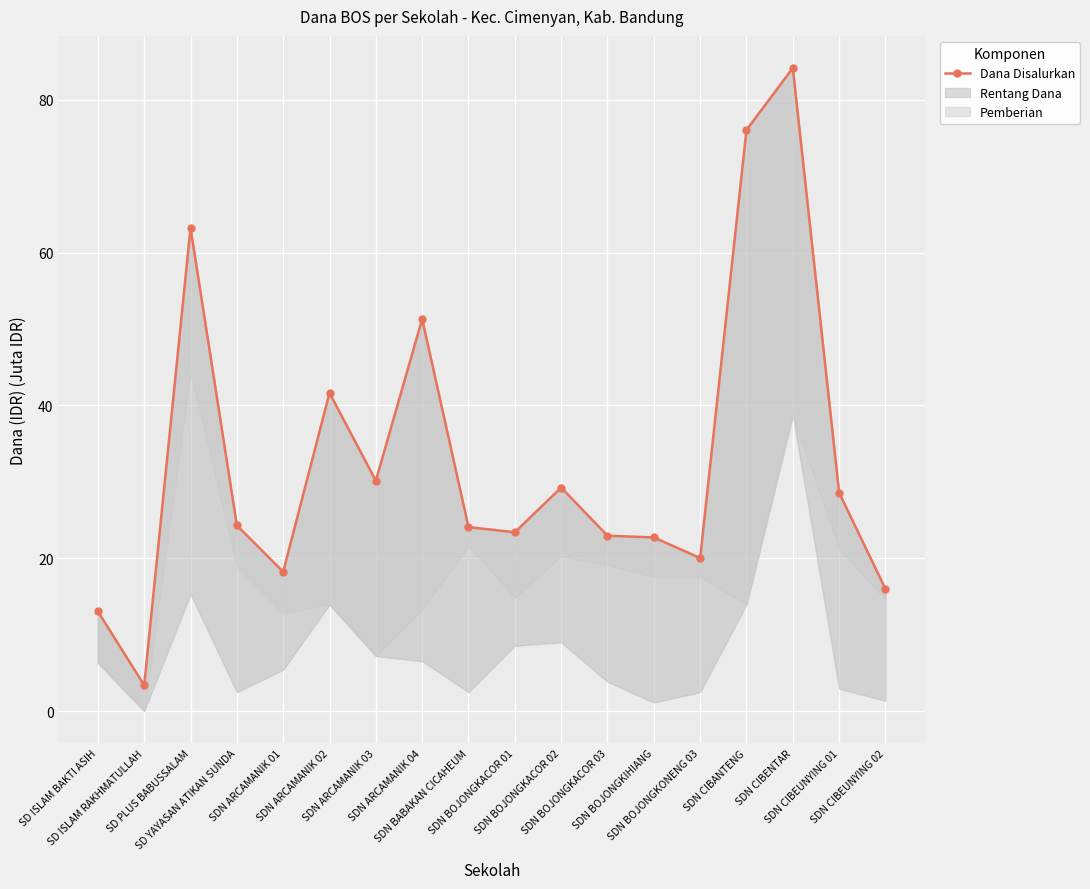

Reading left to right, extract all data points from this chart.

SD ISLAM BAKTI ASIH=13.1	SD ISLAM RAKHMATULLAH=3.4	SD PLUS BABUSSALAM=63.2	SD YAYASAN ATIKAN SUNDA=24.3	SDN ARCAMANIK 01=18.2	SDN ARCAMANIK 02=41.6	SDN ARCAMANIK 03=30.1	SDN ARCAMANIK 04=51.3	SDN BABAKAN CICAHEUM=24.1	SDN BOJONGKACOR 01=23.4	SDN BOJONGKACOR 02=29.2	SDN BOJONGKACOR 03=22.9	SDN BOJONGKIHIANG=22.7	SDN BOJONGKONENG 03=20.0	SDN CIBANTENG=76.0	SDN CIBENTAR=84.2	SDN CIBEUNYING 01=28.6	SDN CIBEUNYING 02=16.0